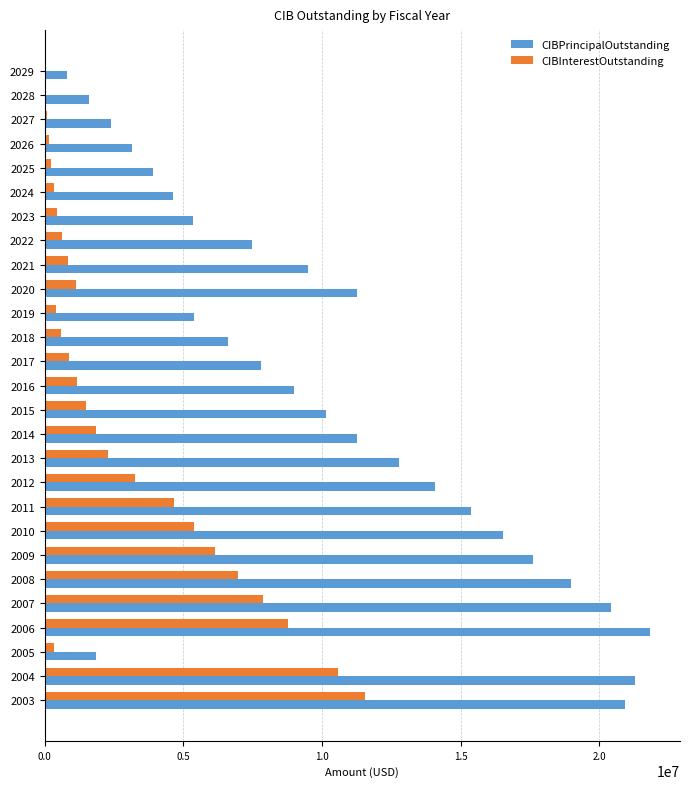

The value of CIBPrincipalOutstanding at 2017 is 7810000.0. True or false?

True